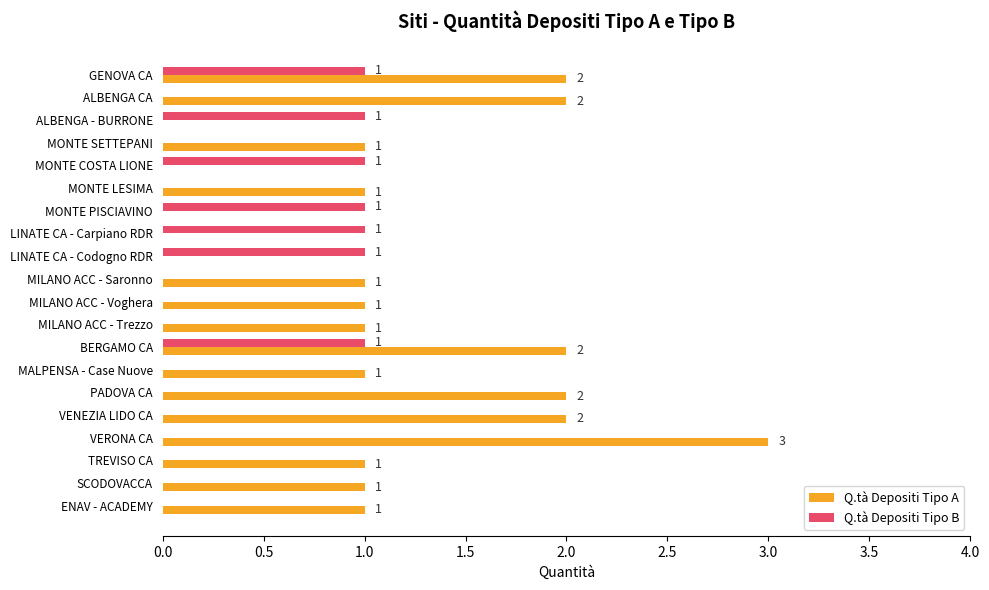

What is the sum of the Q.tà Depositi Tipo A values at GENOVA CA and SCODOVACCA?

3